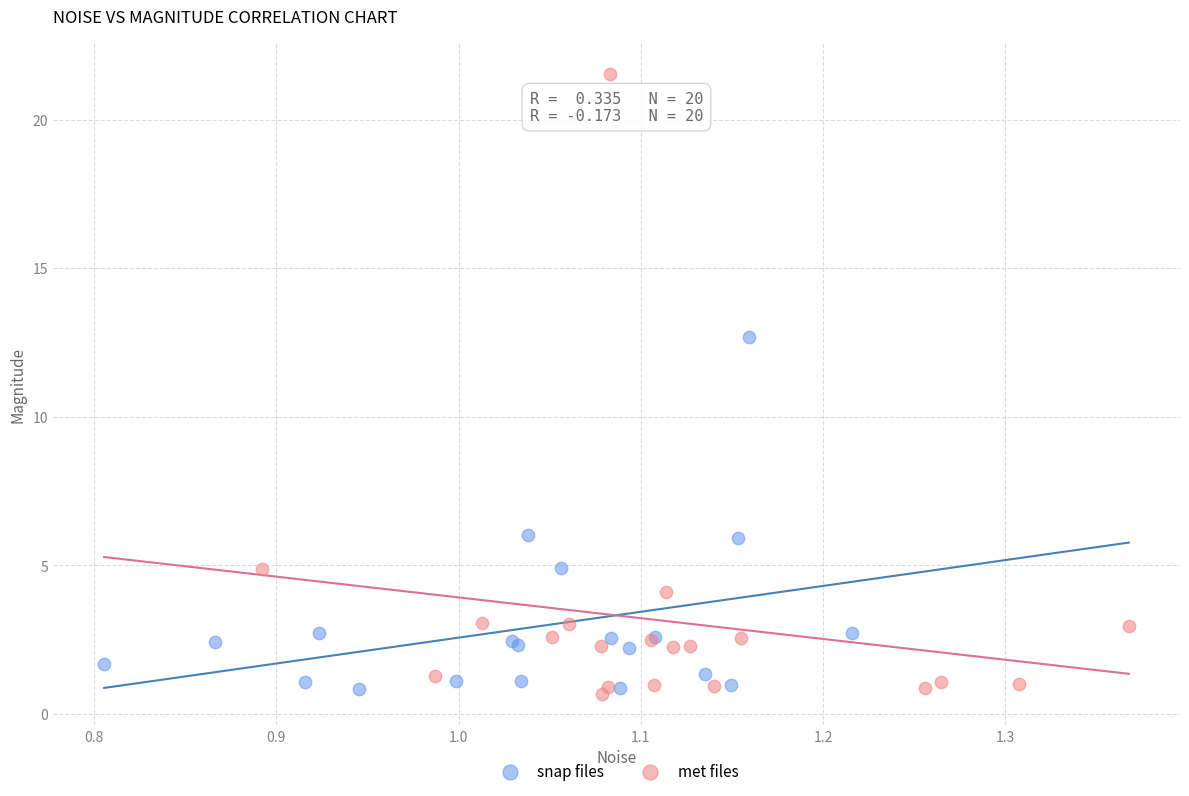

Which series has the widest spread of Y values?

met files